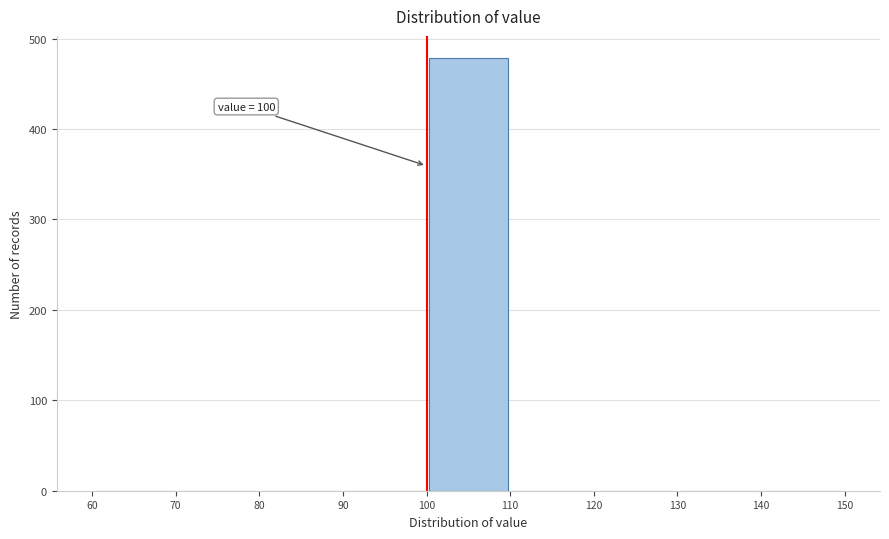

Which range on the x-axis has the tallest bar?

100 to 110